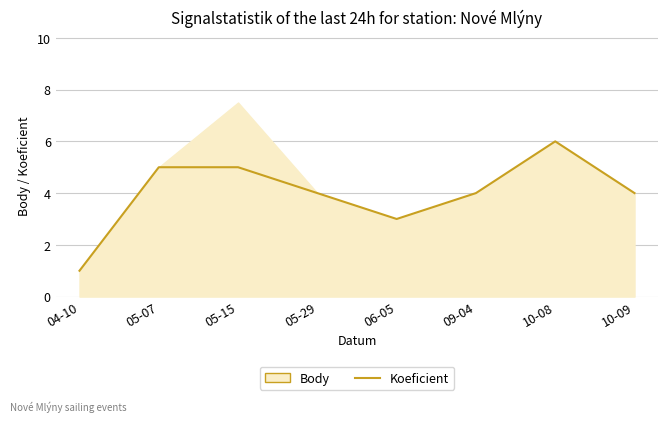

What value does the data have at 10-08?

6